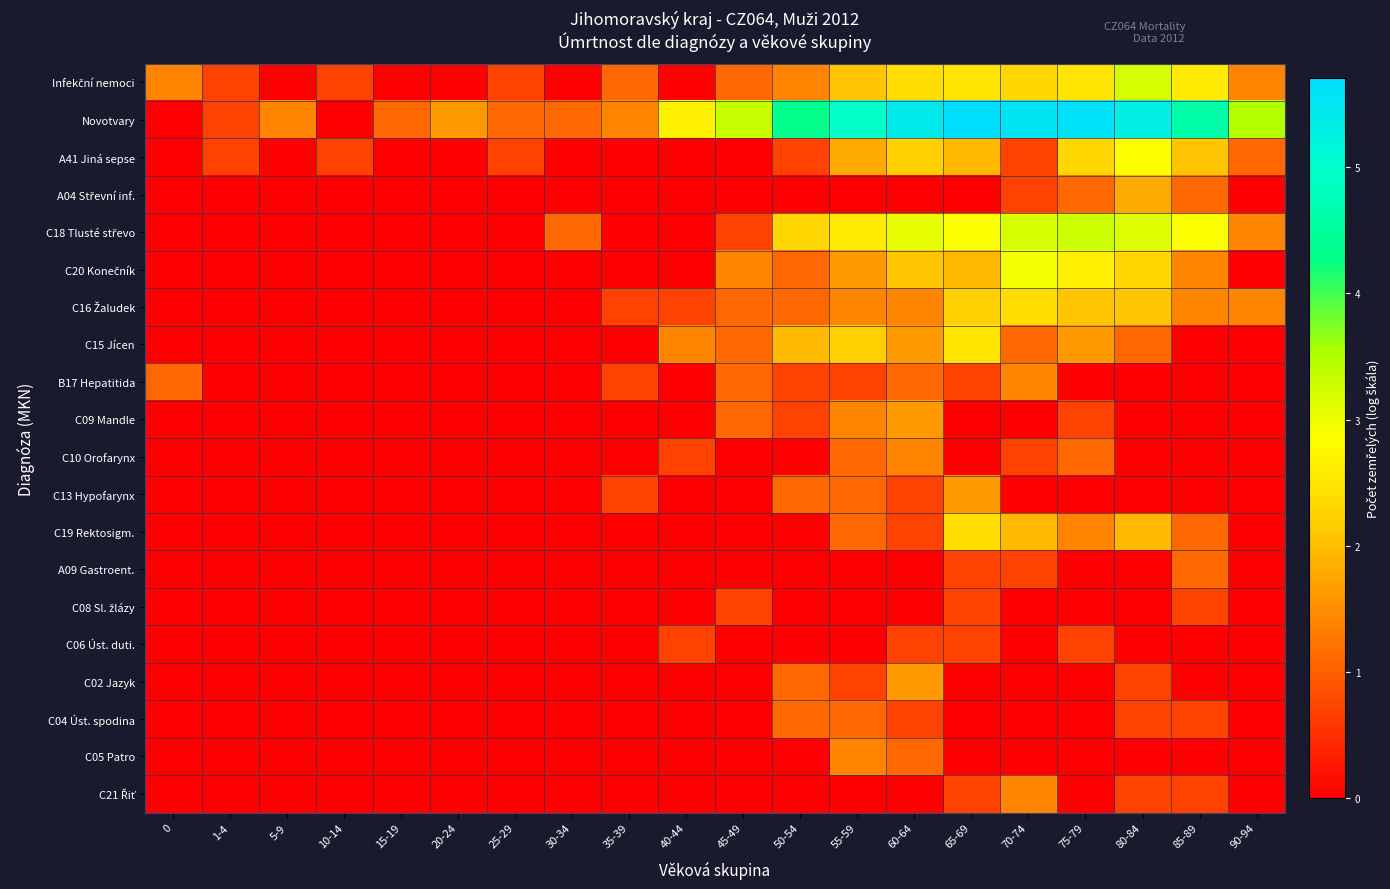

How many data points does each series have?

20